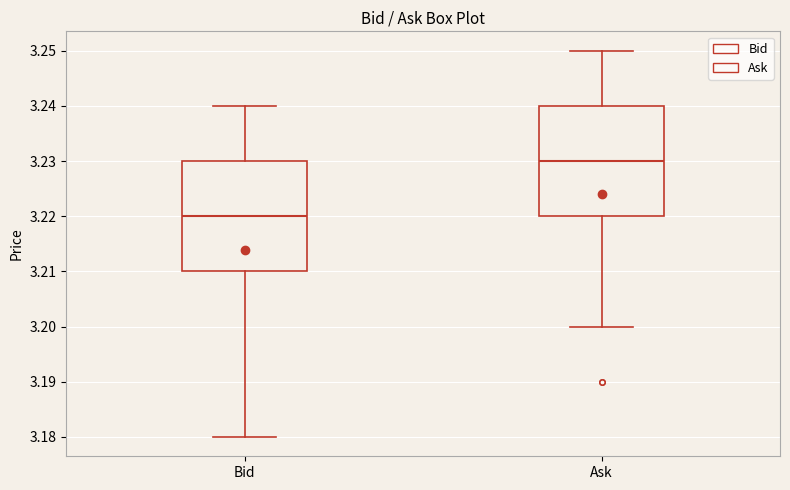

Where does the median line of the box for Ask sit on the y-axis? The values are not printed on the chart, so give them approximately, as read against the axis.

3.23